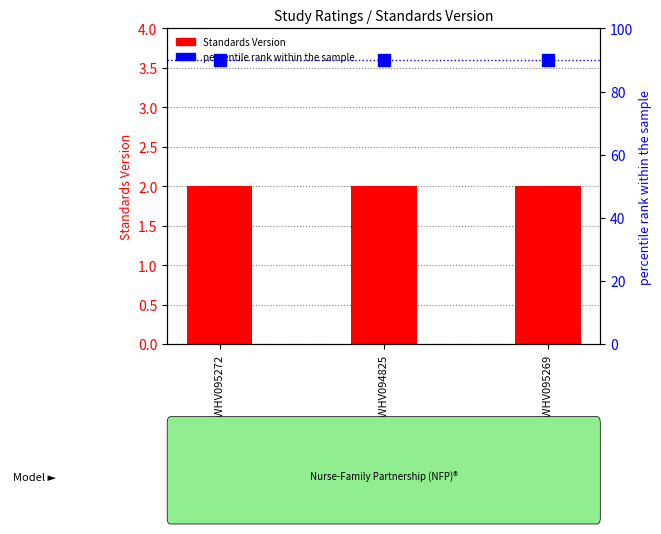

What is the sum of all Standards Version values?

6